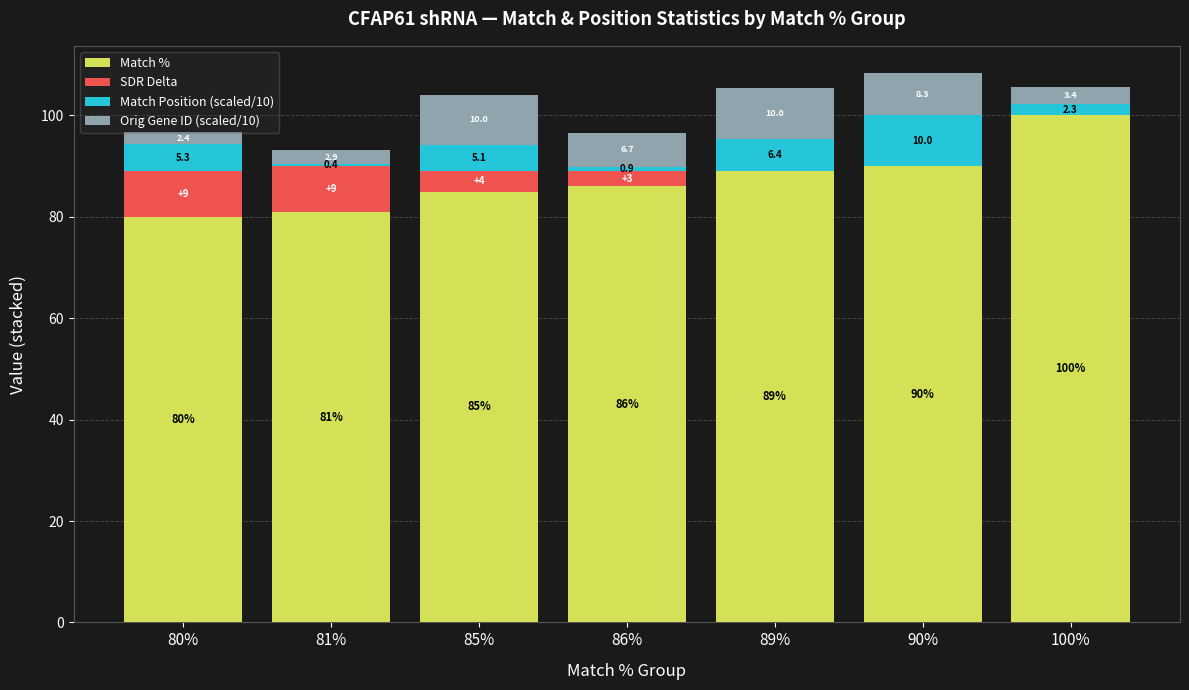

At which label is Match % closest to 90?

90%